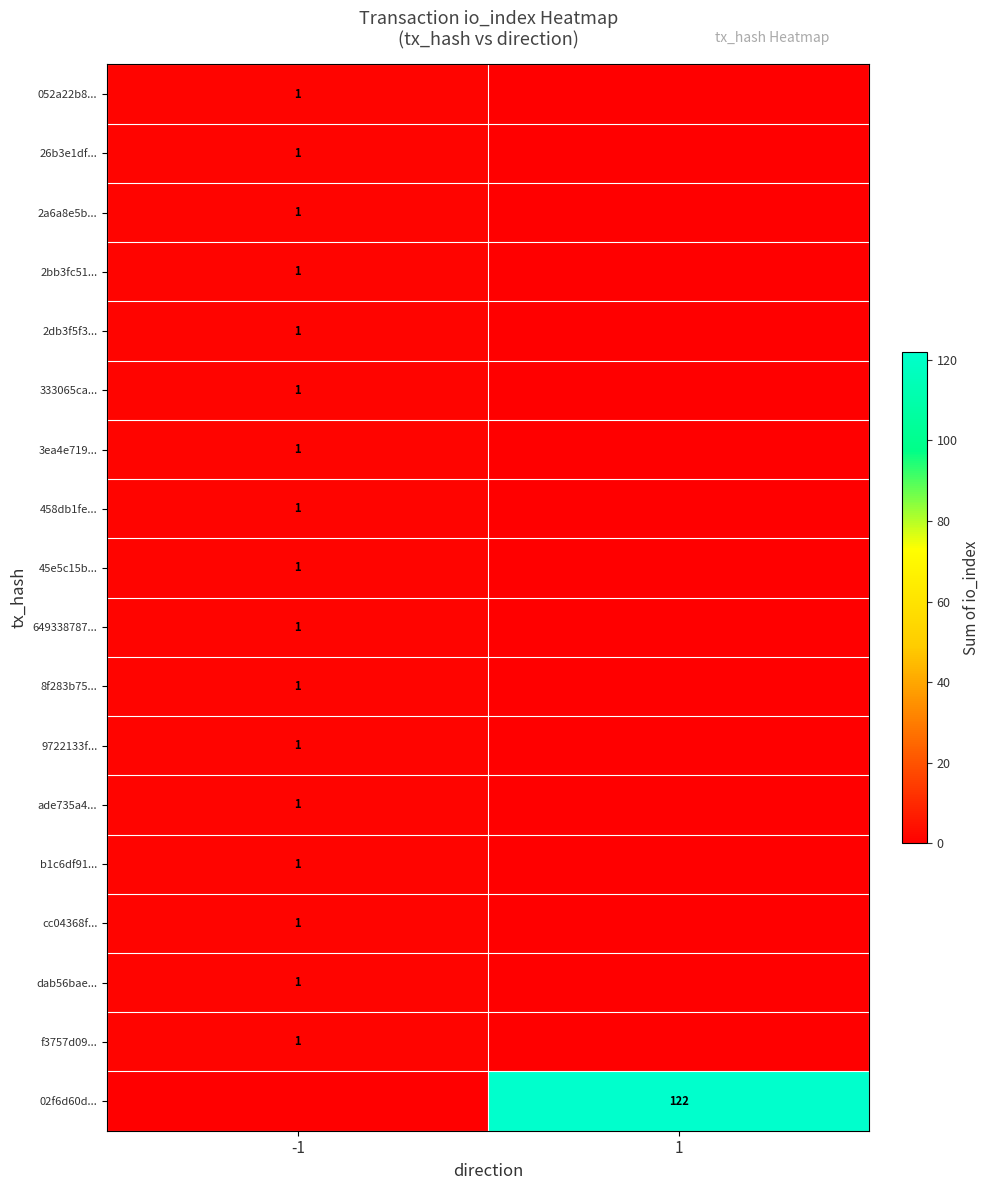

Is it true that dab56bae... equals 2 at -1?

False